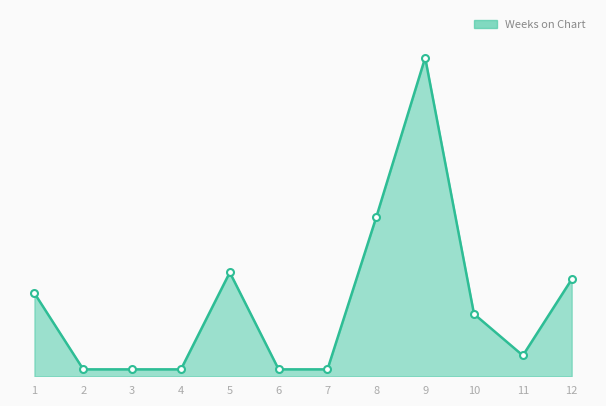

Does the chart display data point markers on the line(s)?

Yes